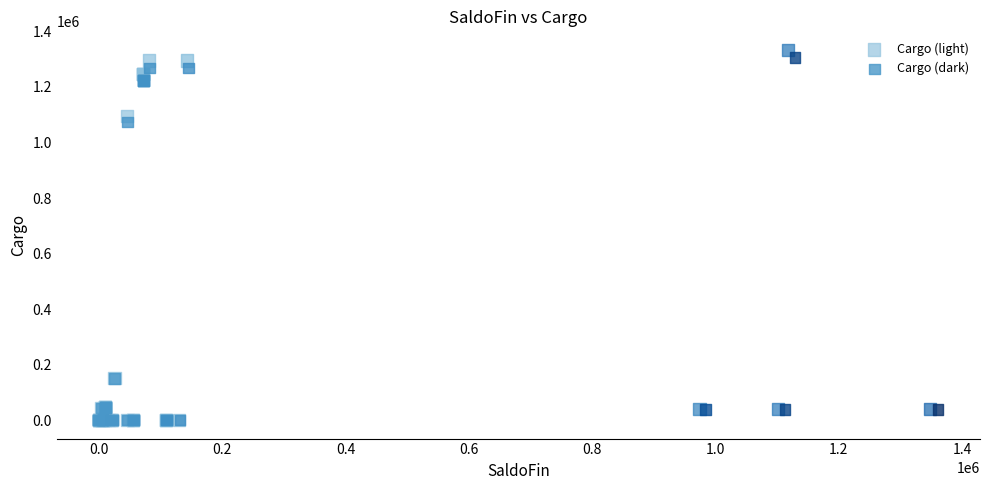

Which series has the largest Y range (max minus min)?

Cargo (light)